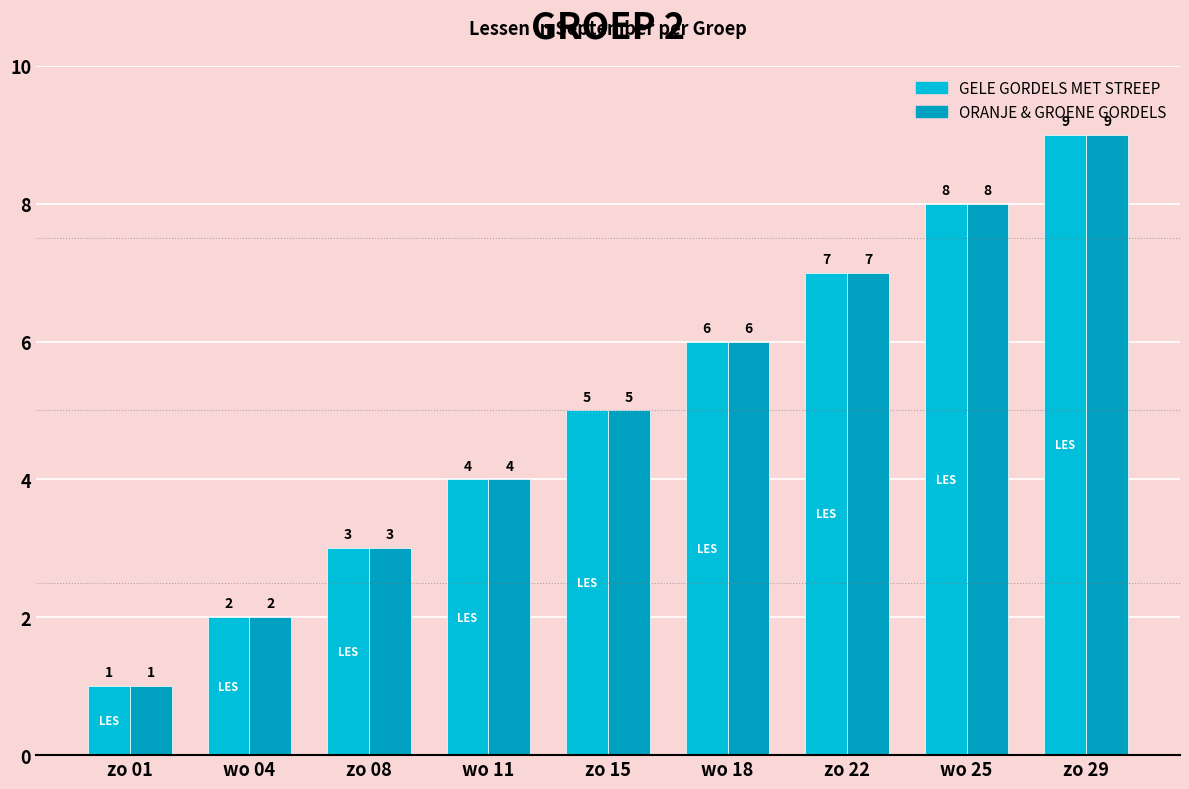

What position from the left is wo 04?

2